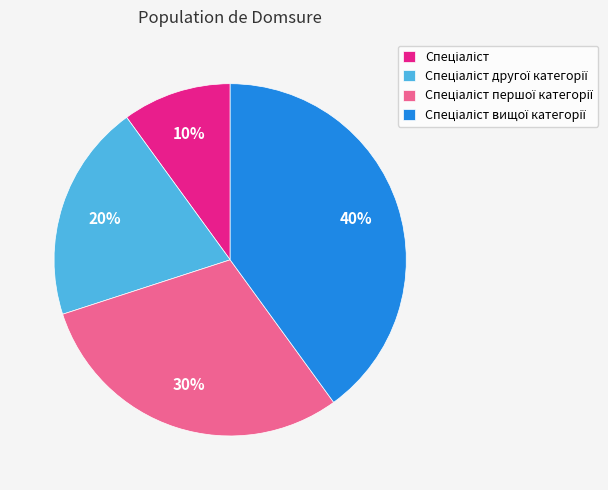

Does any single category account for the majority?

No